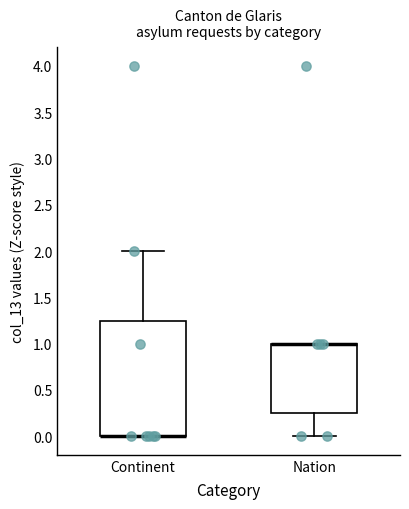

Reading left to right, read every box against the y-axis: the position of its median line, the range the box covers, and the ends of its whiskers. The values are not printed on the chart, so give them approximately, as read against the axis.

Continent: median 0.00 (drawn on the box's lower edge), box 0.00 to 1.25, whiskers 0.00 to 2.00
Nation: median 1.00 (drawn on the box's upper edge), box 0.25 to 1.00, whiskers 0.00 to 1.00